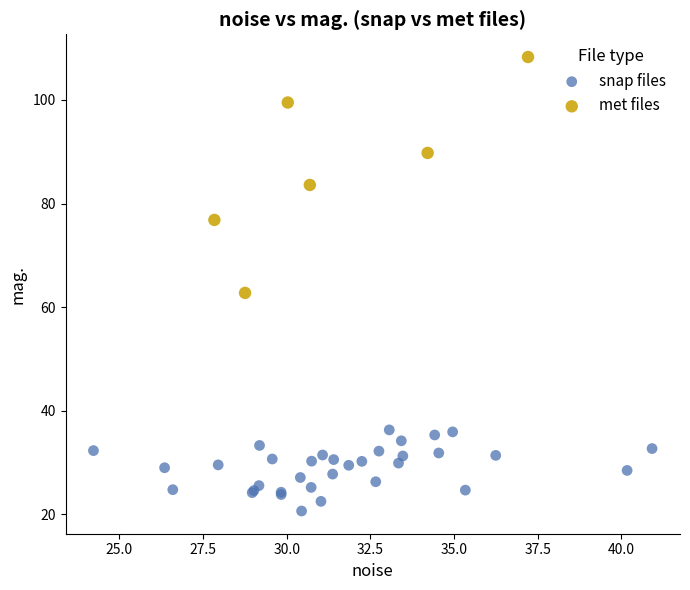

Which series has the largest Y range (max minus min)?

met files